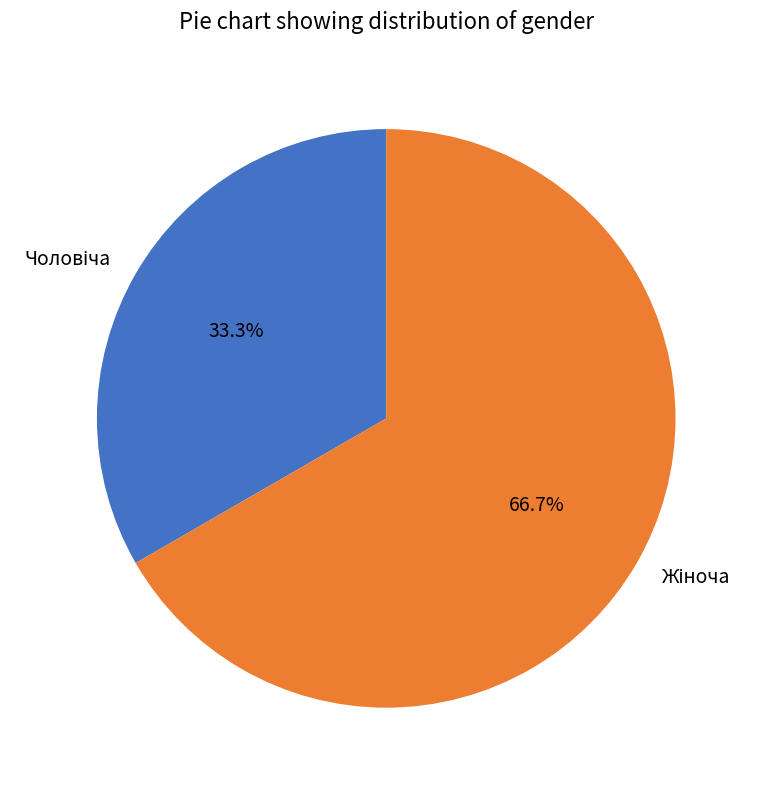

Rank the categories by value from highest to lowest.

Жіноча, Чоловіча